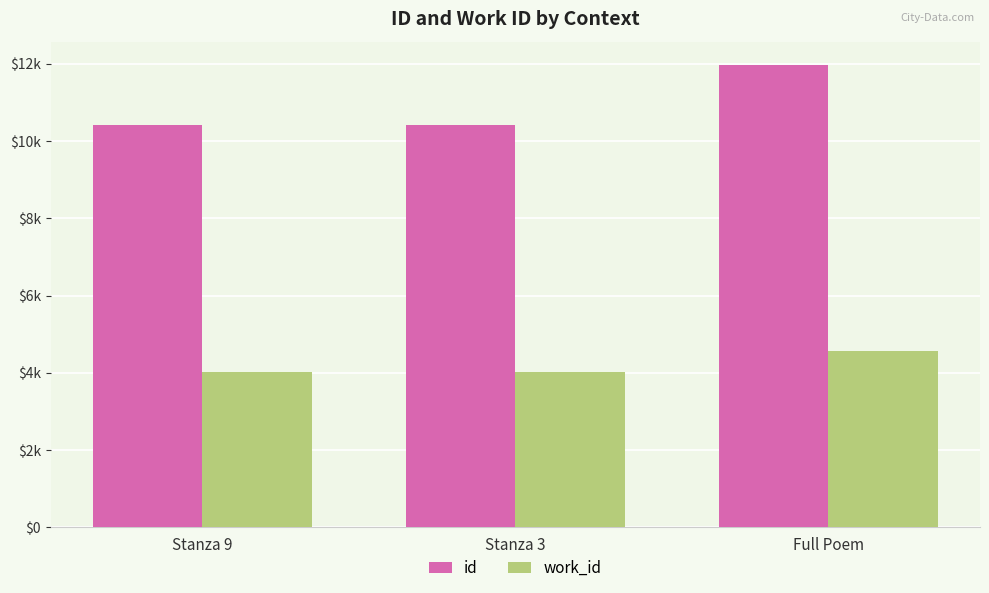

Is the value of work_id at Full Poem greater than the value of id at Full Poem?

No